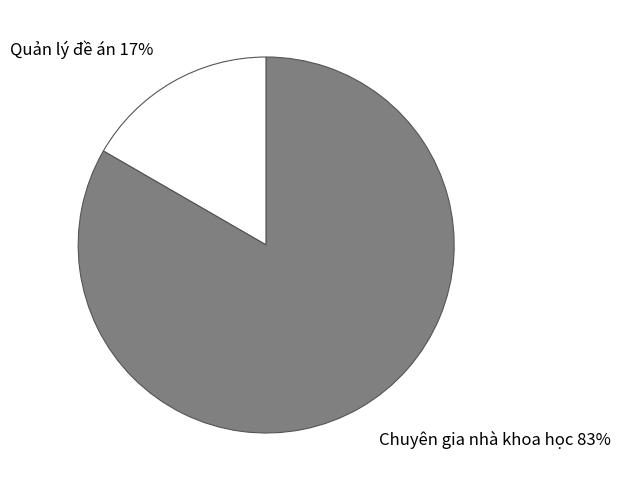

Which has a higher value, Chuyên gia nhà khoa học or Quản lý đề án?

Chuyên gia nhà khoa học